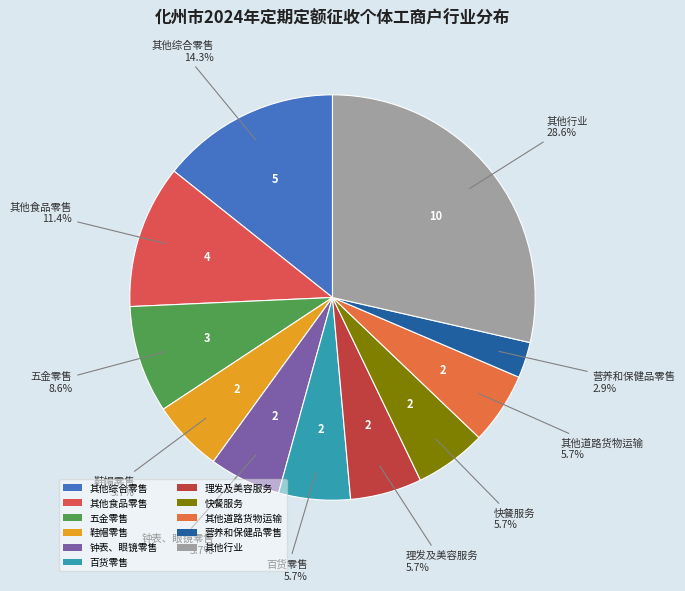

What is the ratio of the value at 鞋帽零售 to the value at 理发及美容服务?

1.0